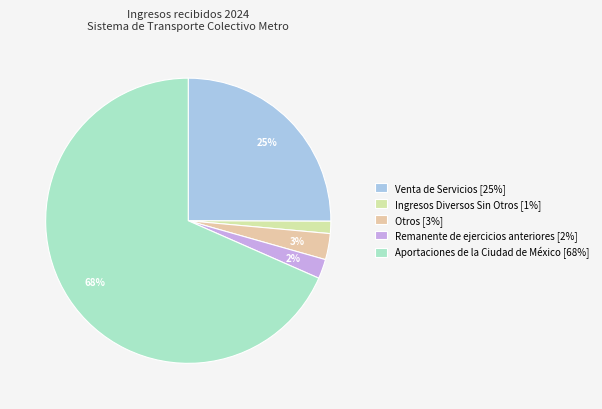

What percentage is the Venta de Servicios slice, to the nearest percent?

25%